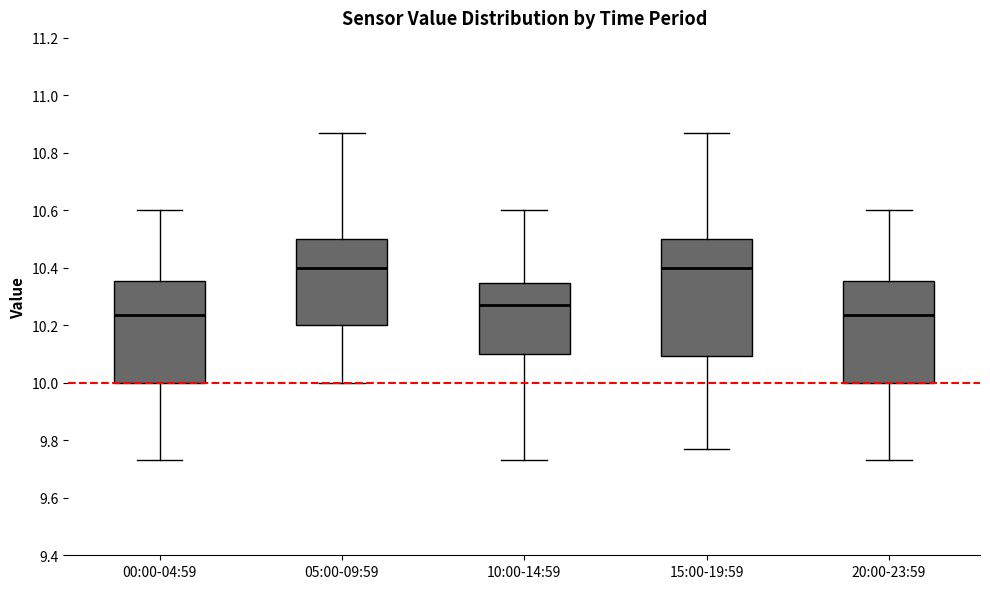

Comparing the boxes themselves (not the whiskers), which one is the tallest?

15:00-19:59